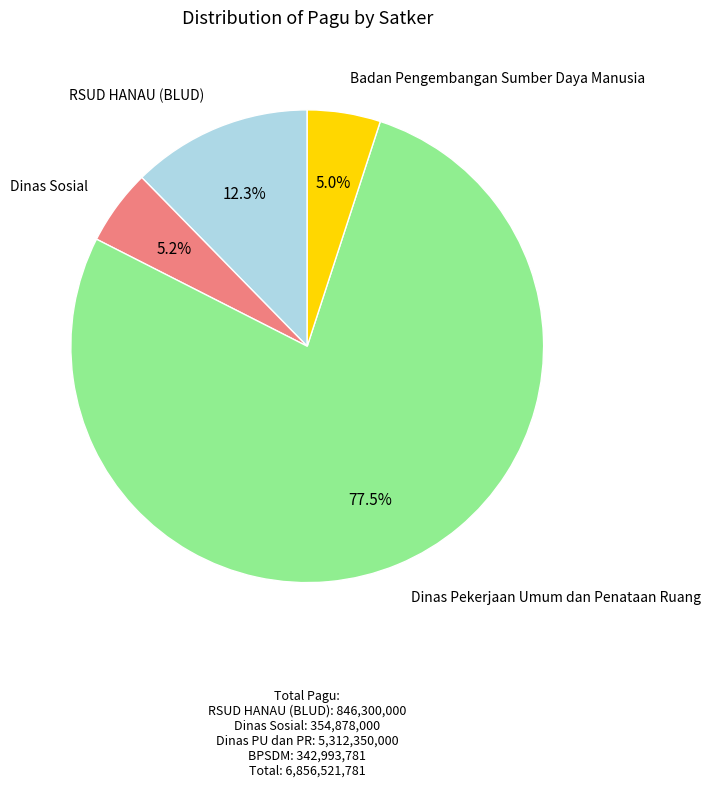

Does any single category account for the majority?

Yes